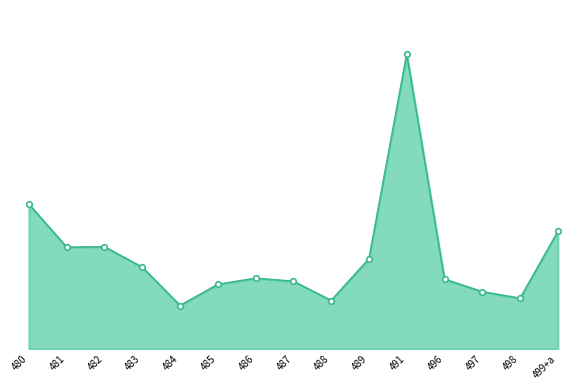

At which category does the data reach its first local valley?

481